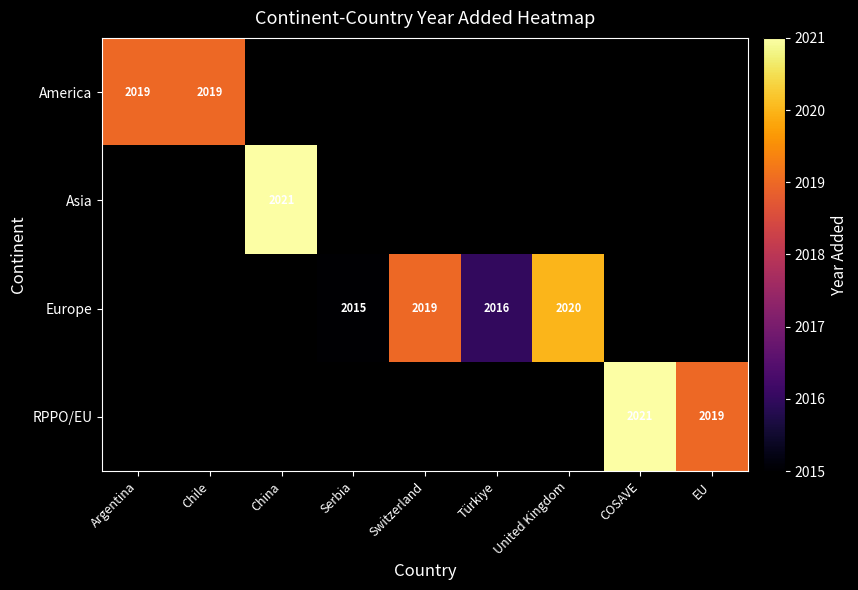

Count the number of categories in the chart.

9